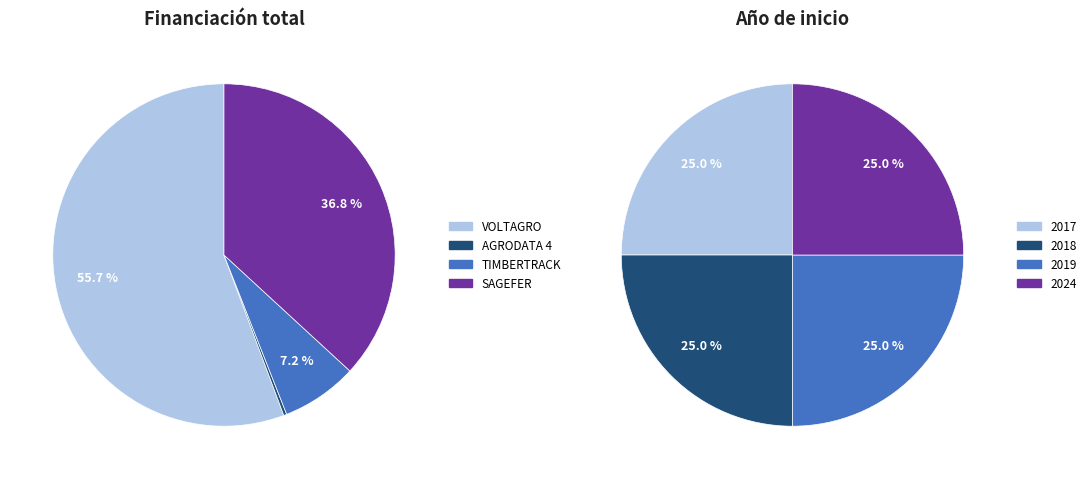

True or false: SAGEFER accounts for 27% of the total.

False